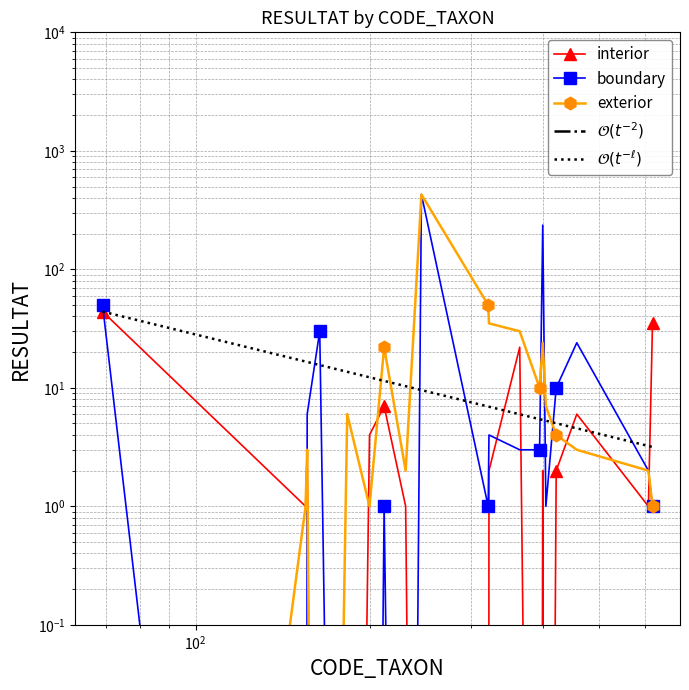

Rank the series by their average value, from lowest to highest.

interior, exterior, boundary